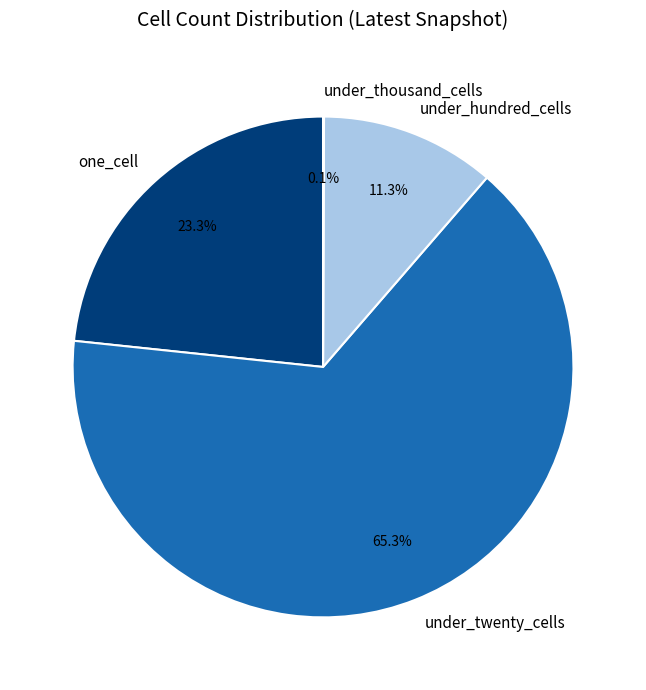

Which has a higher value, under_hundred_cells or one_cell?

one_cell